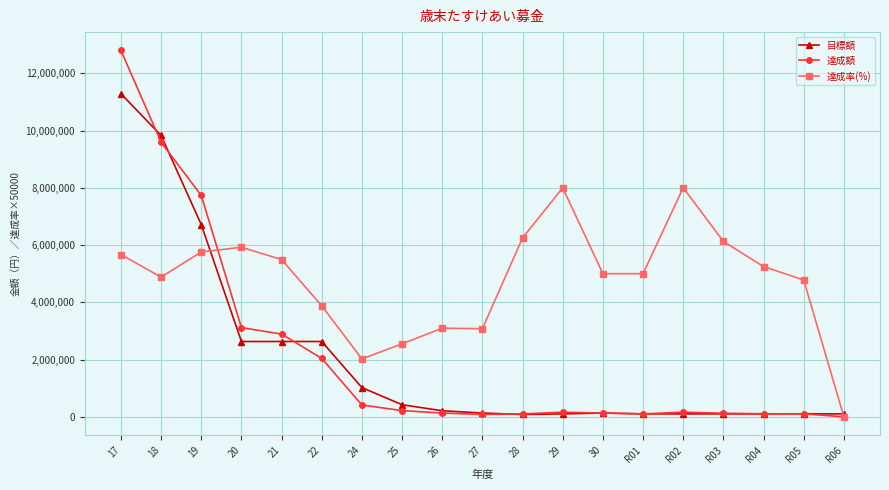

What is the maximum value for 達成額?

12802510.0